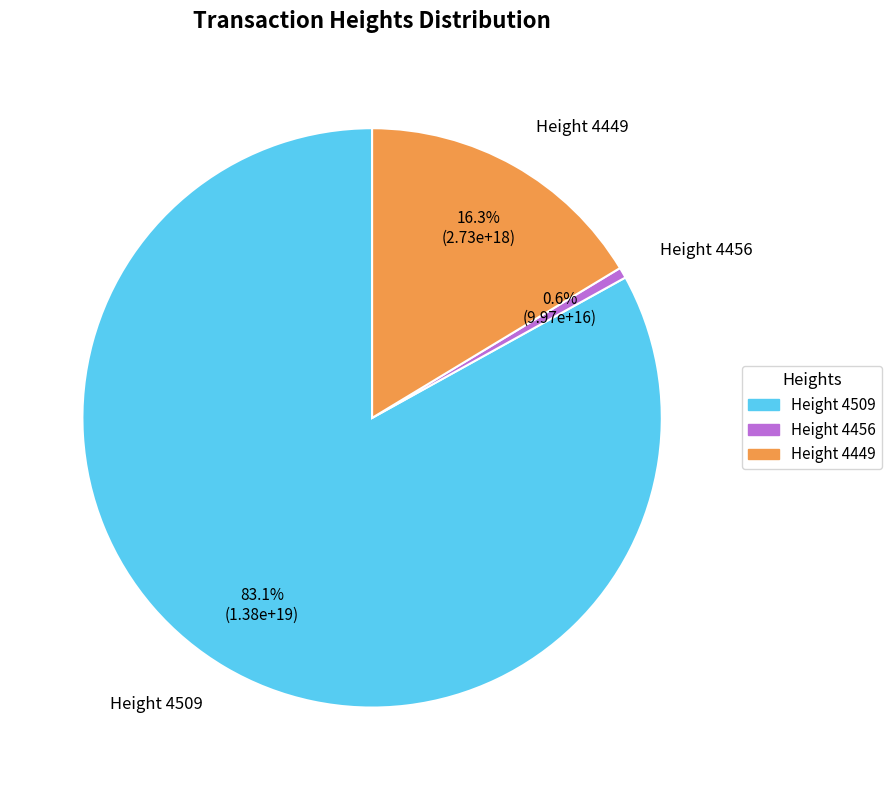

What percentage is NOT represented by Height 4509?

16.9%